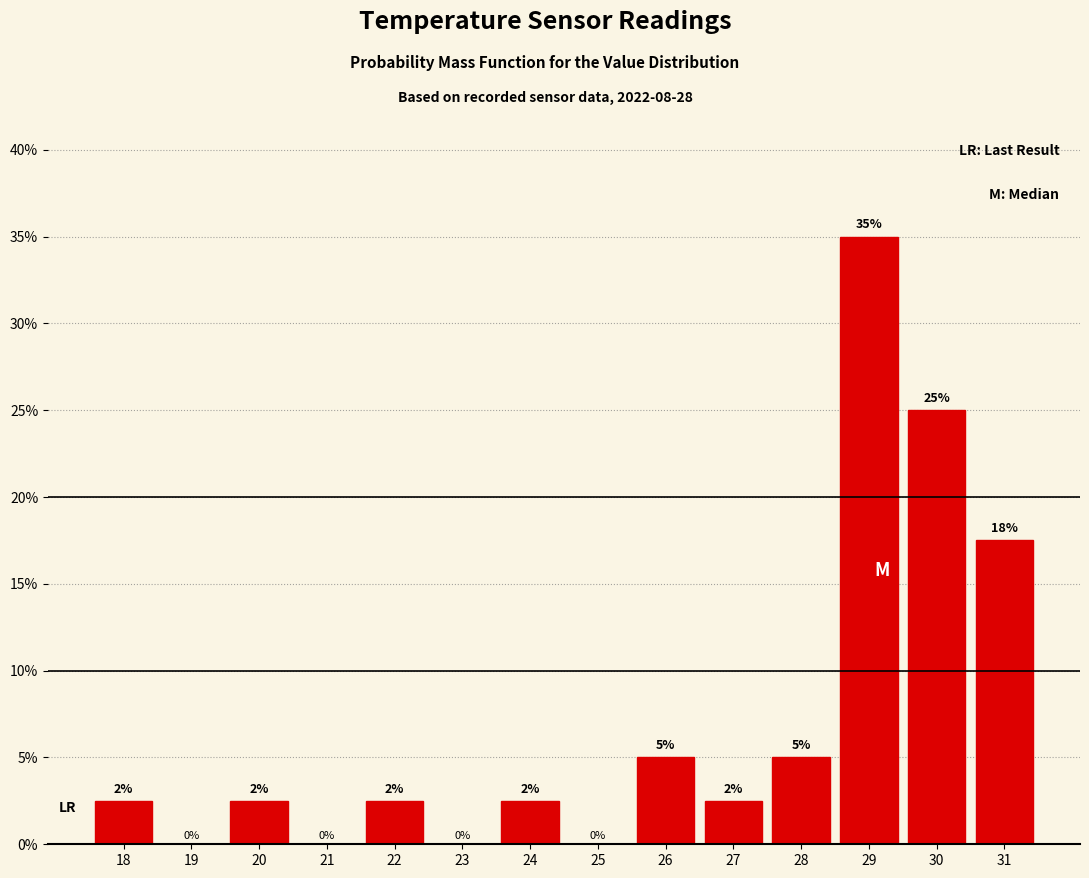

Where does the data first go above 2?

18